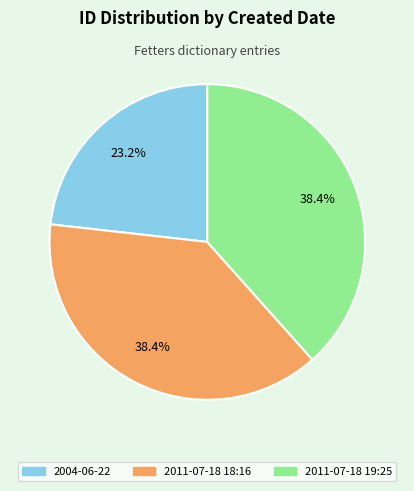

Which category has the smallest portion of the pie?

2004-06-22